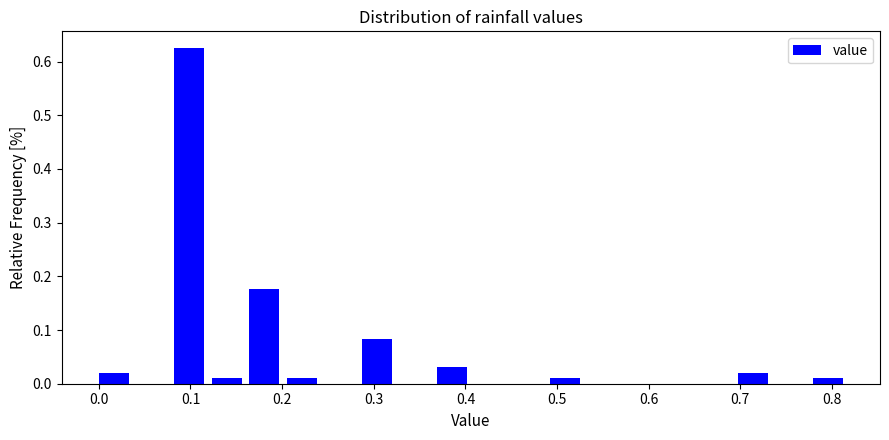

Reading left to right, transcribe this chart: for each bar, give the range it covers on the x-axis and its height. Neither the bar edges nor the heights are printed on the chart, so give them approximately, as read against the axes.

0.000 to 0.041: 0.02
0.041 to 0.082: 0
0.082 to 0.123: 0.63
0.123 to 0.164: 0.01
0.164 to 0.205: 0.18
0.205 to 0.246: 0.01
0.246 to 0.287: 0
0.287 to 0.328: 0.08
0.328 to 0.369: 0
0.369 to 0.410: 0.03
0.410 to 0.451: 0
0.451 to 0.492: 0
0.492 to 0.533: 0.01
0.533 to 0.574: 0
0.574 to 0.615: 0
0.615 to 0.656: 0
0.656 to 0.697: 0
0.697 to 0.738: 0.02
0.738 to 0.779: 0
0.779 to 0.820: 0.01